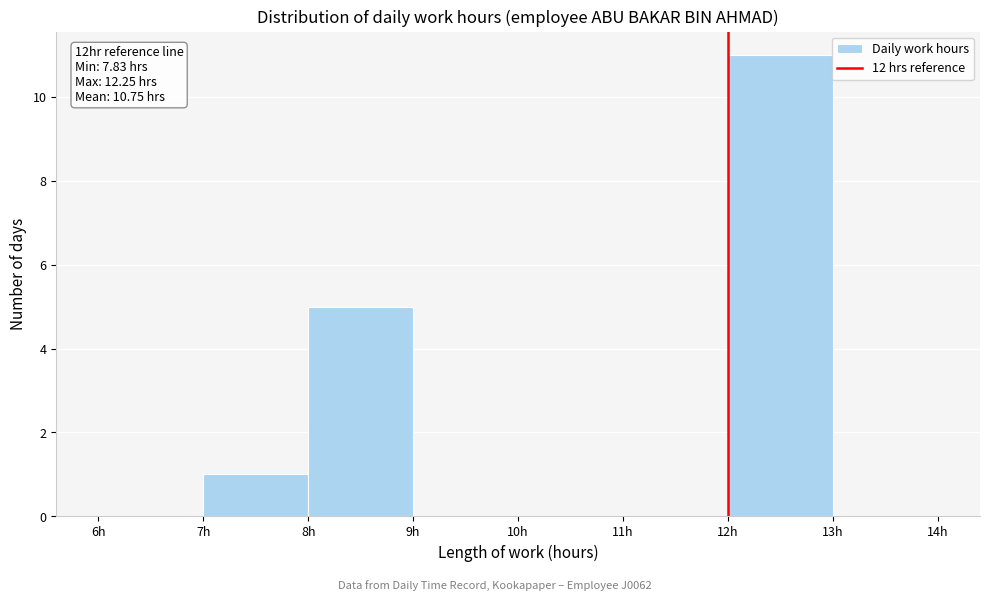

Which range on the x-axis has the tallest bar?

12 to 13